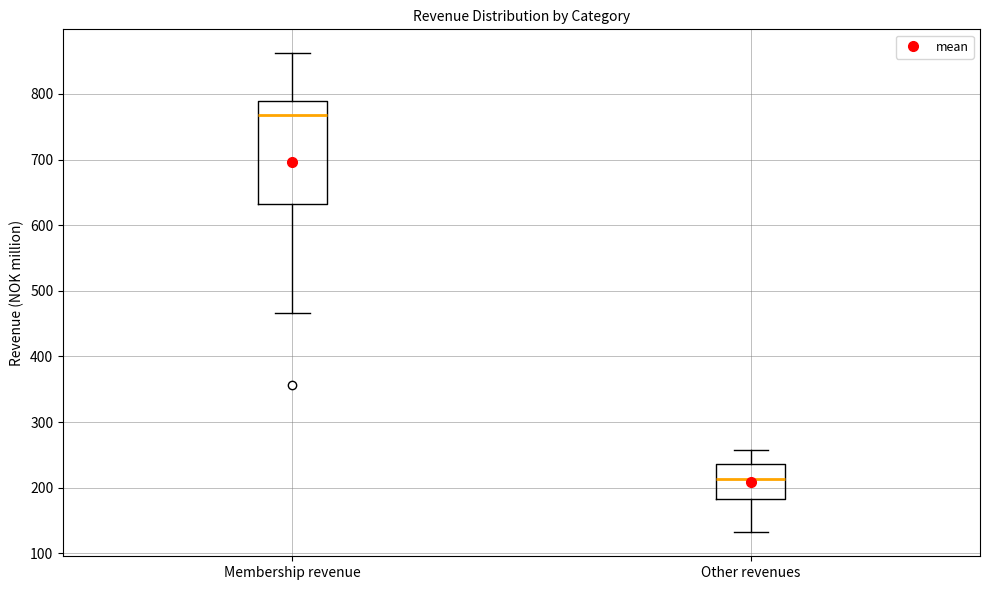

Reading left to right, read every box against the y-axis: the position of its median line, the range the box covers, and the ends of its whiskers. The values are not printed on the chart, so give them approximately, as read against the axis.

Membership revenue: median 770, box 630 to 790, whiskers 470 to 860
Other revenues: median 210, box 180 to 240, whiskers 130 to 260